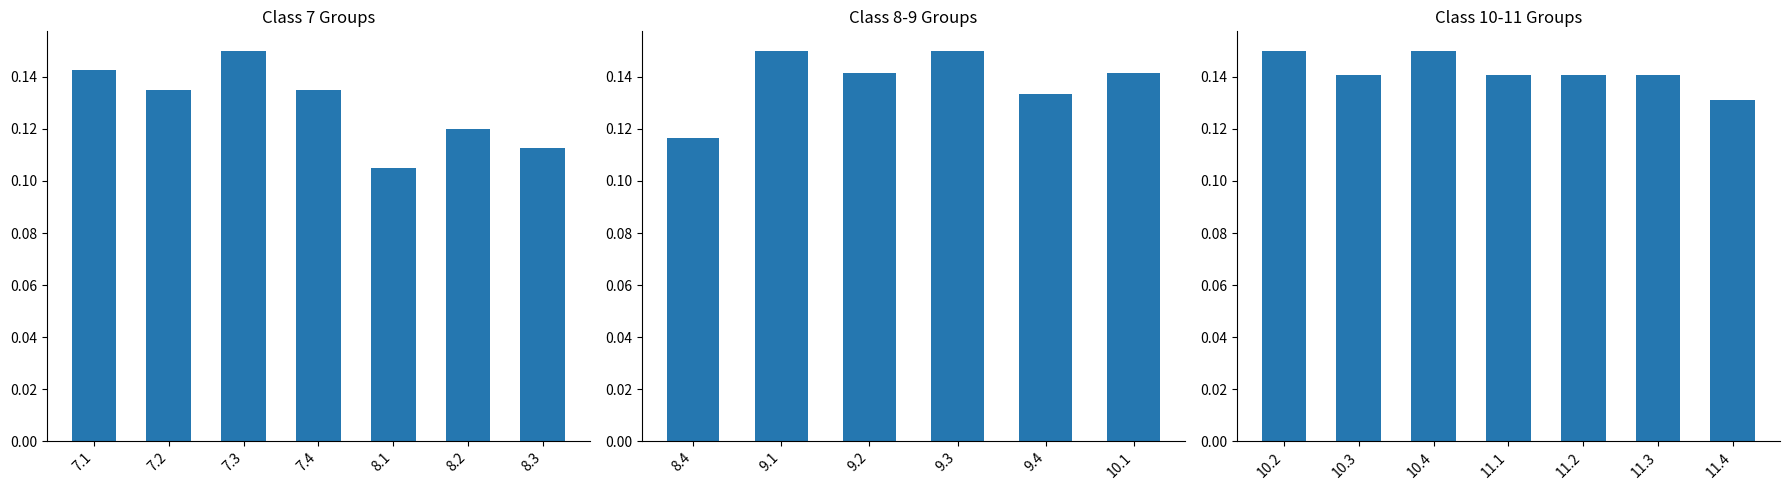

How many series are shown in this chart?

1